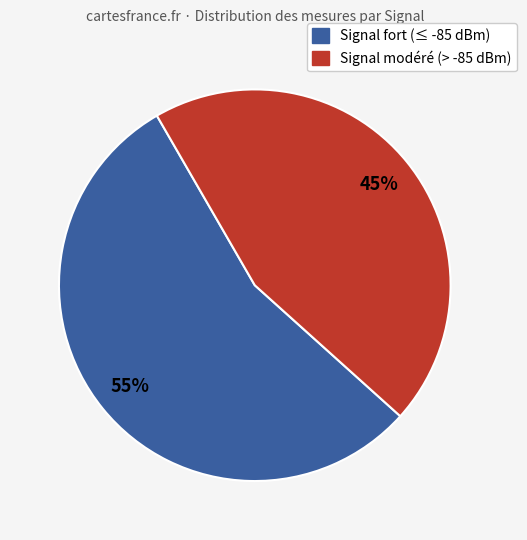

To the nearest percent, what is the difference between the largest and smallest slice percentages?

10%